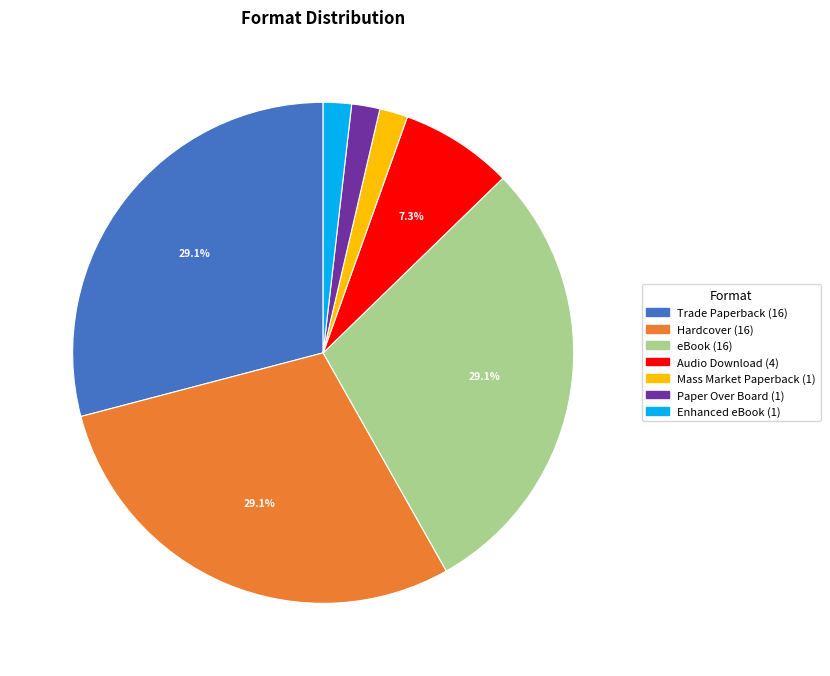

Does Mass Market Paperback account for over 50% of the chart?

No